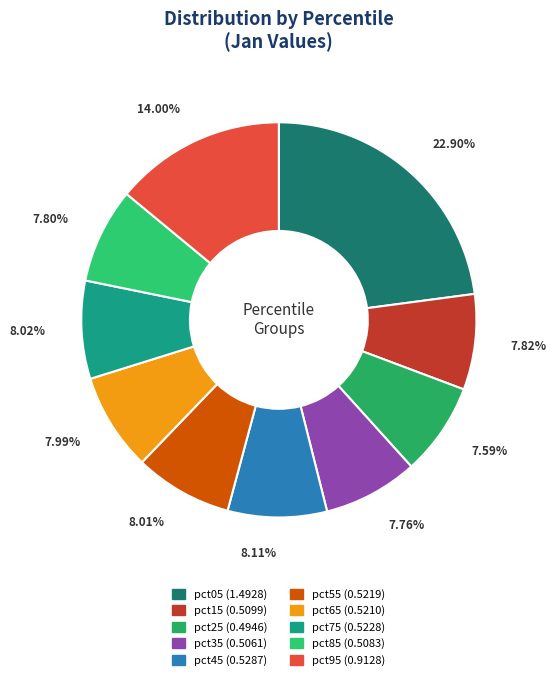

Which category has the smallest portion of the pie?

pct25